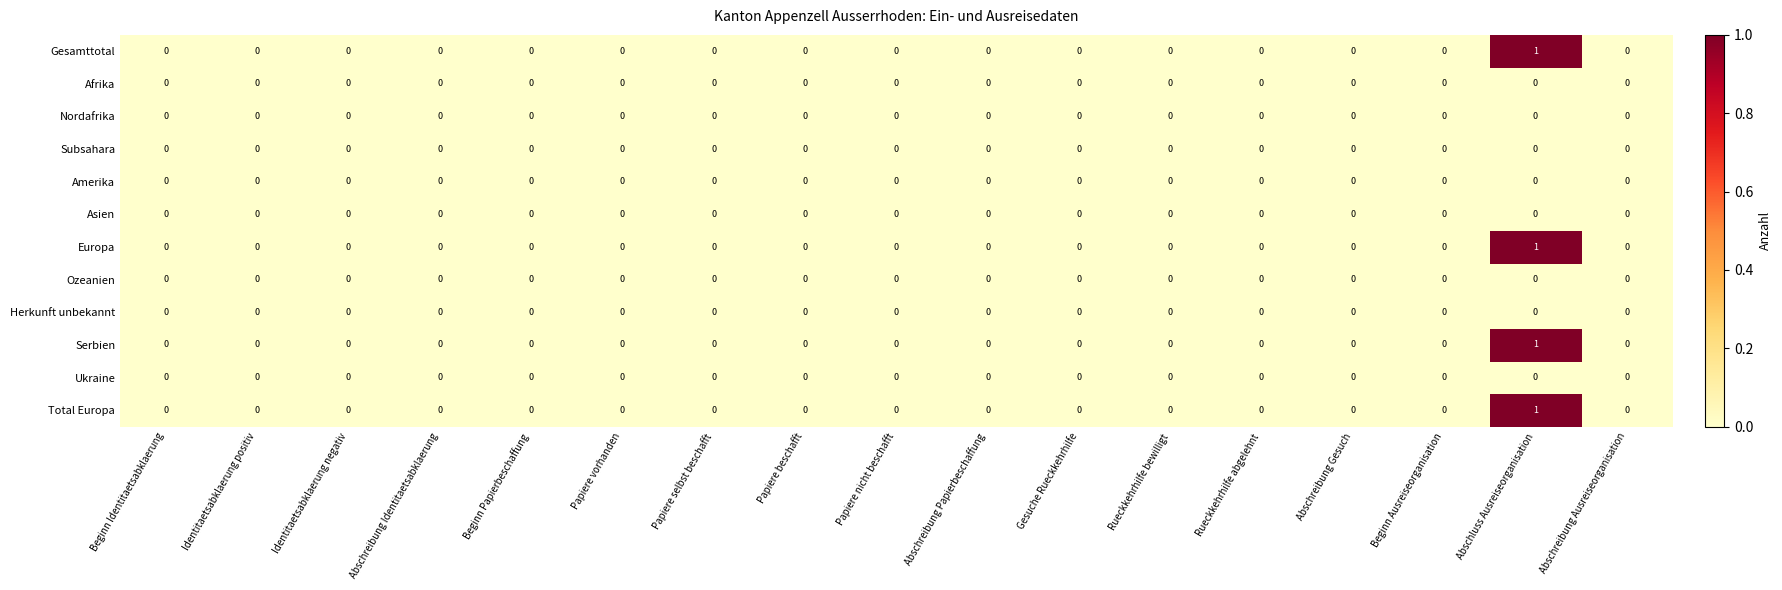

At which category does the chart reach its peak across all series?

Abschluss Ausreiseorganisation